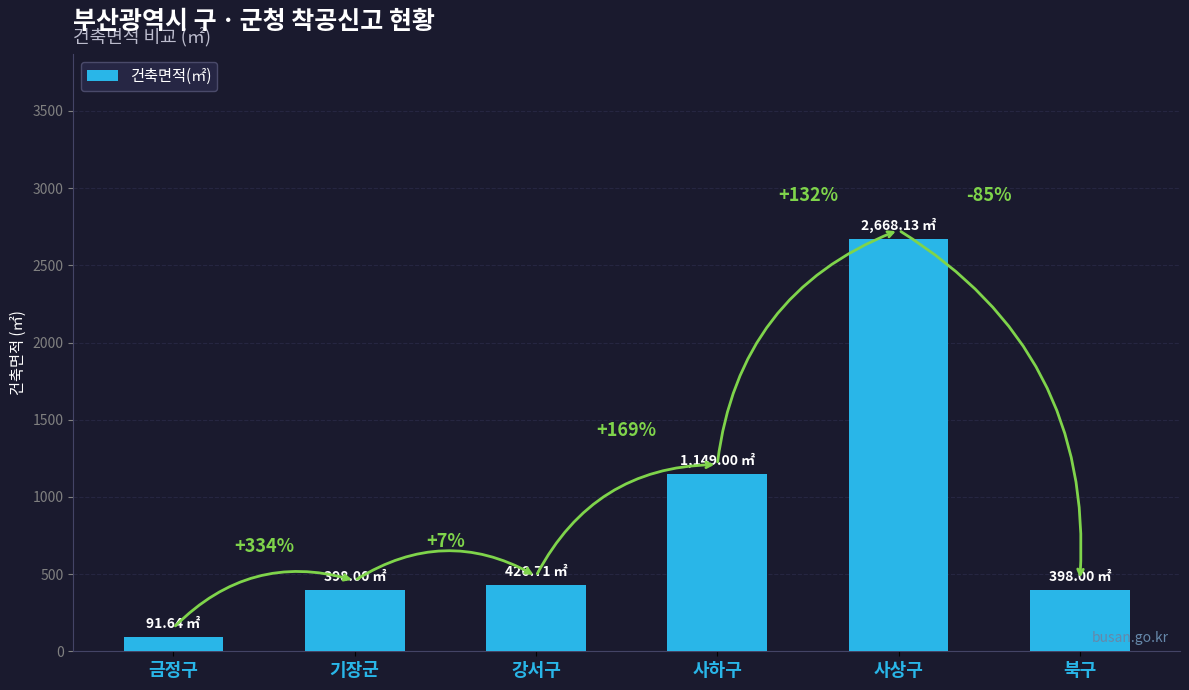

At which label is the value closest to 1379?

사하구